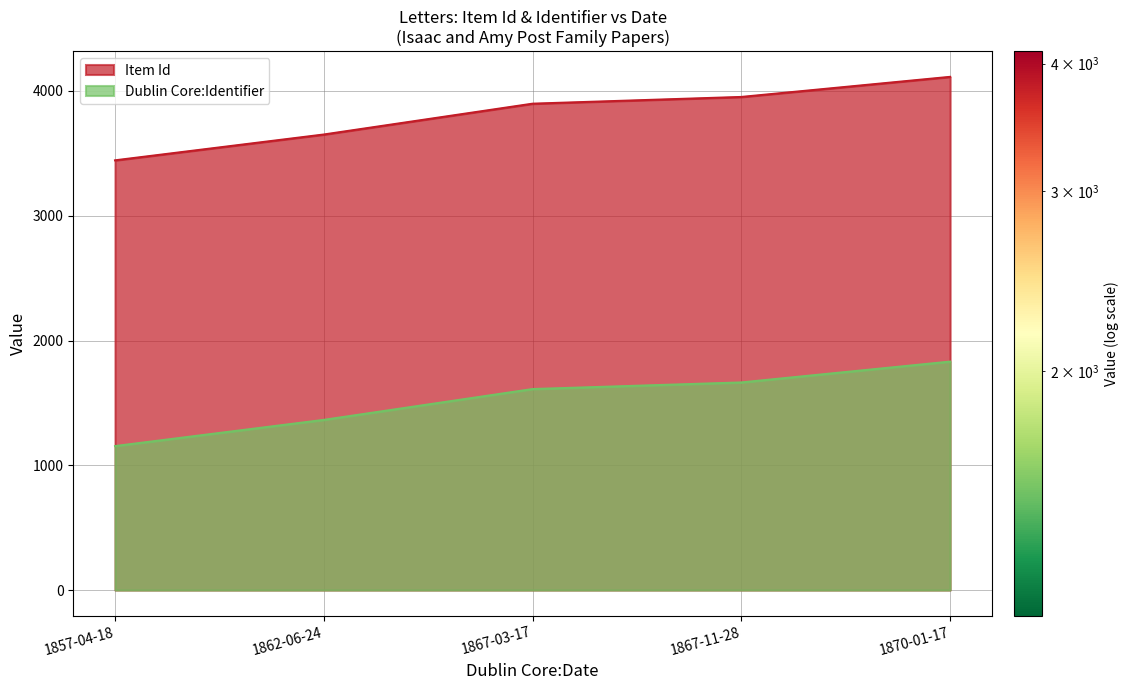

At which category does the chart reach its peak across all series?

1870-01-17